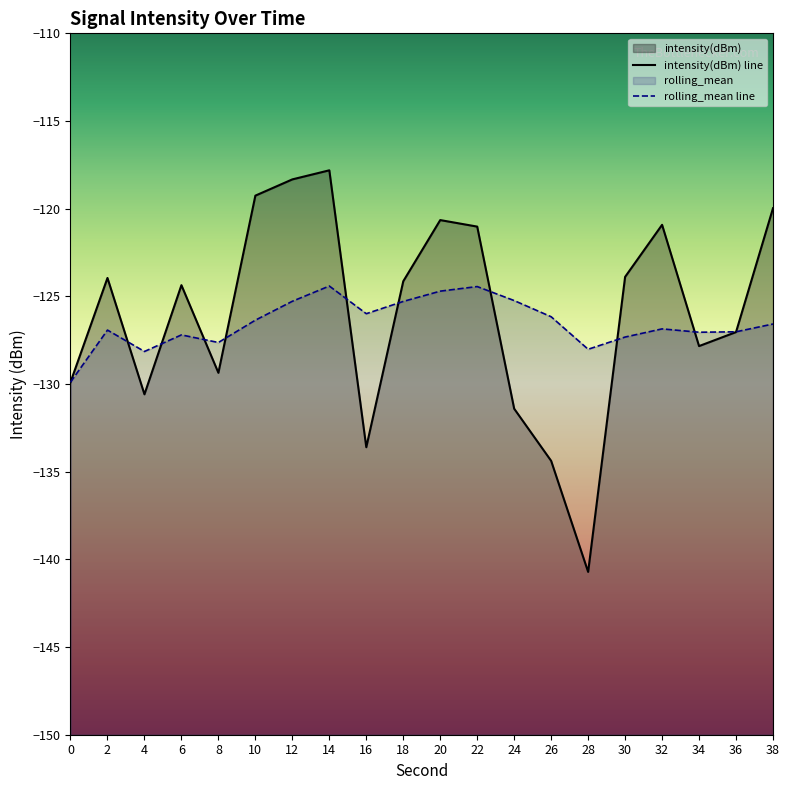

What value does the rolling_mean series have at 24?

-125.2